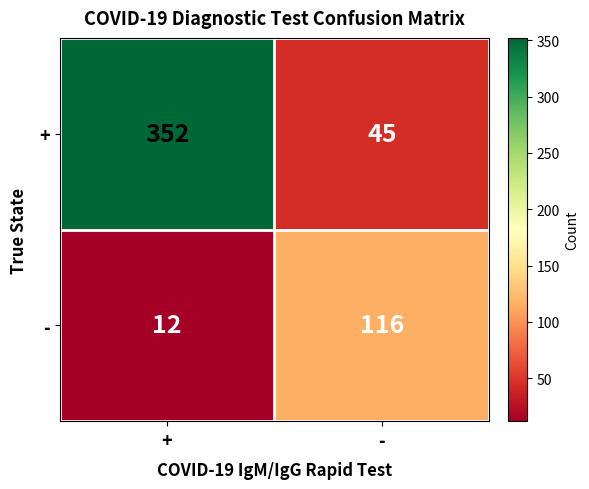

What is the minimum value shown in the chart?

12